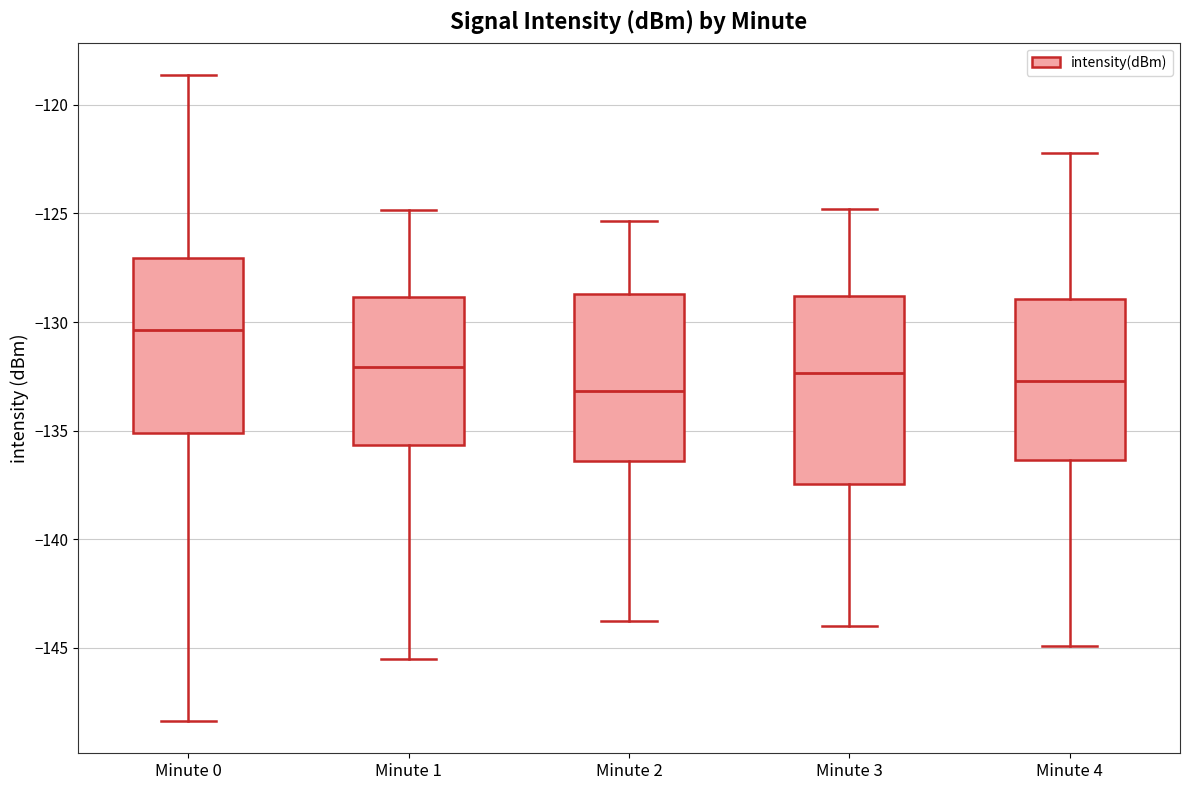

Reading left to right, read every box against the y-axis: the position of its median line, the range the box covers, and the ends of its whiskers. The values are not printed on the chart, so give them approximately, as read against the axis.

Minute 0: median -130.5, box -135.0 to -127.0, whiskers -148.5 to -118.5
Minute 1: median -132.0, box -135.5 to -129.0, whiskers -145.5 to -125.0
Minute 2: median -133.0, box -136.5 to -128.5, whiskers -144.0 to -125.5
Minute 3: median -132.5, box -137.5 to -129.0, whiskers -144.0 to -125.0
Minute 4: median -132.5, box -136.5 to -129.0, whiskers -145.0 to -122.0